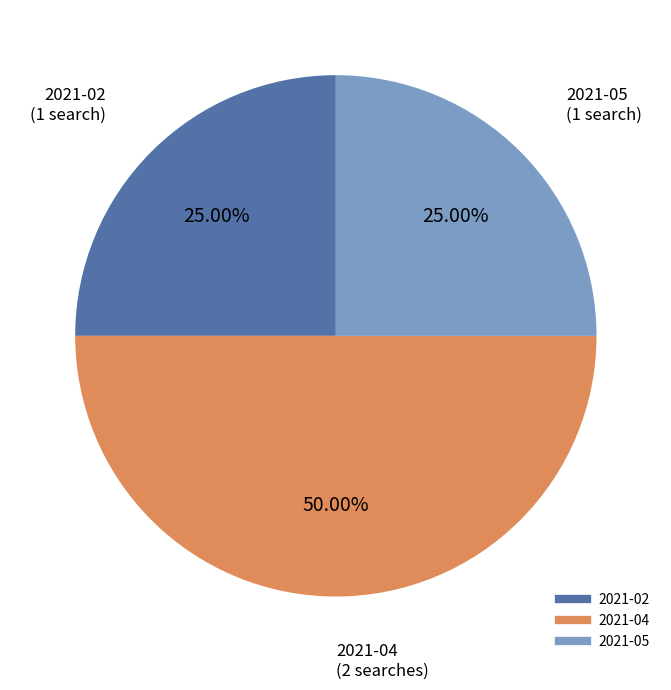

Between 2021-05 and 2021-04, which is larger?

2021-04